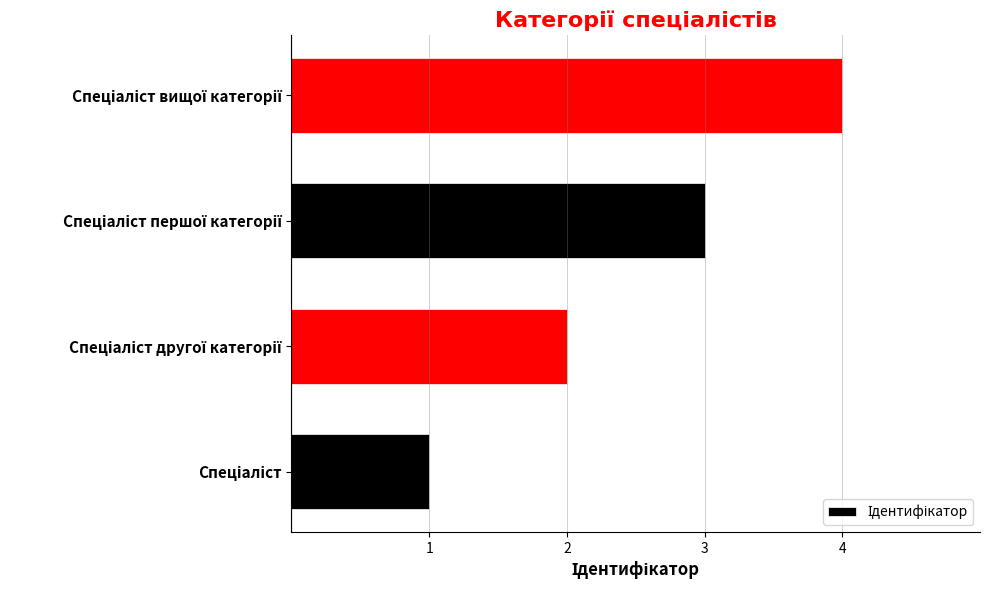

What is the difference between the maximum and minimum values?

3